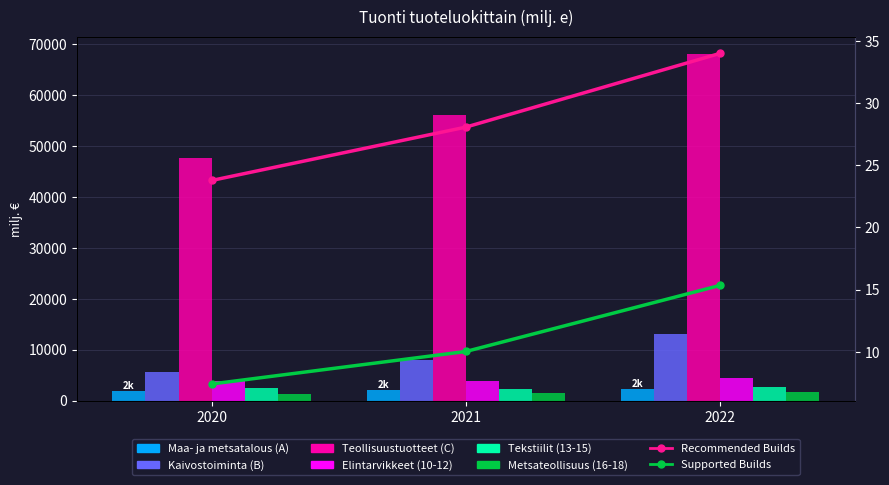

What is the sum of the Teollisuustuotteet (C) values at 2021 and 2022?

124208.1